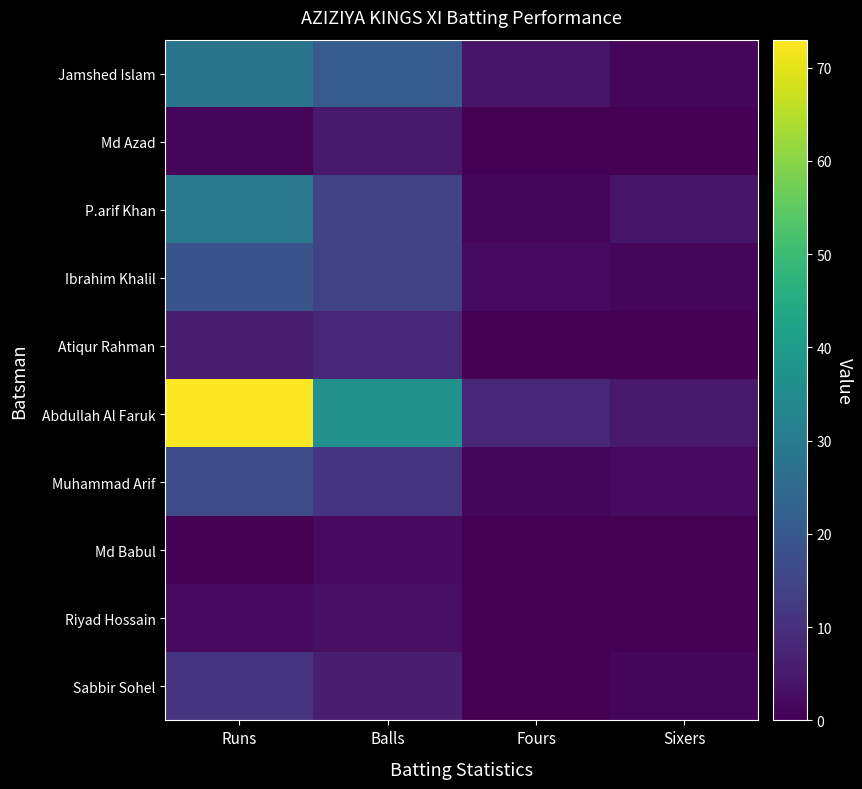

Reading left to right, transcribe all the data shown in this chart.

Jamshed Islam: Runs=28	Balls=21	Fours=4	Sixers=1
Md Azad: Runs=1	Balls=5	Fours=0	Sixers=0
P.arif Khan: Runs=29	Balls=15	Fours=1	Sixers=4
Ibrahim Khalil: Runs=19	Balls=14	Fours=2	Sixers=1
Atiqur Rahman: Runs=6	Balls=8	Fours=0	Sixers=0
Abdullah Al Faruk: Runs=73	Balls=37	Fours=8	Sixers=5
Muhammad Arif: Runs=17	Balls=11	Fours=1	Sixers=2
Md Babul: Runs=0	Balls=2	Fours=0	Sixers=0
Riyad Hossain: Runs=2	Balls=3	Fours=0	Sixers=0
Sabbir Sohel: Runs=11	Balls=6	Fours=0	Sixers=1